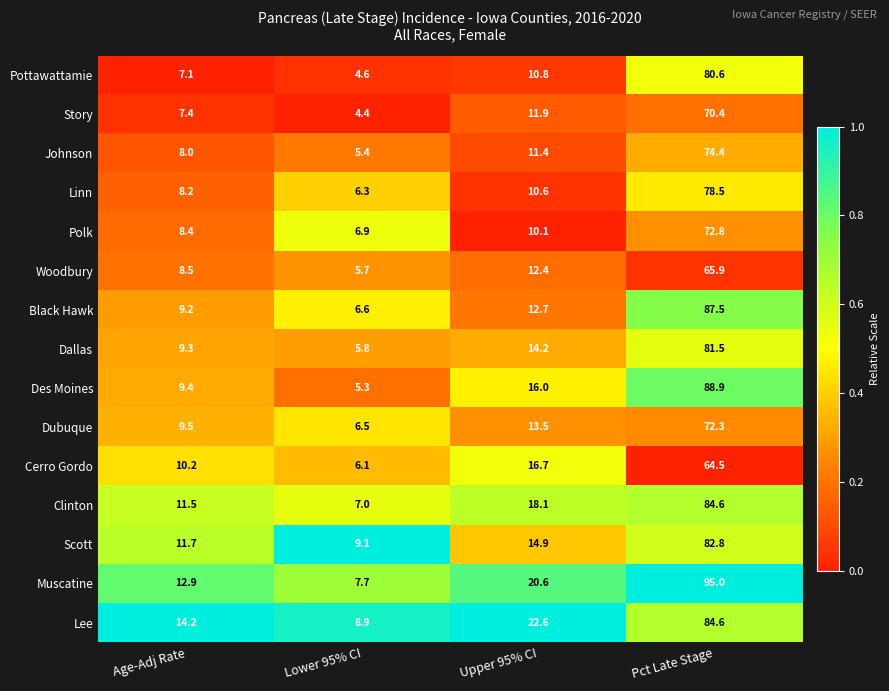

Rank the categories by Dubuque value from highest to lowest.

Pct Late Stage, Upper 95% CI, Age-Adj Rate, Lower 95% CI